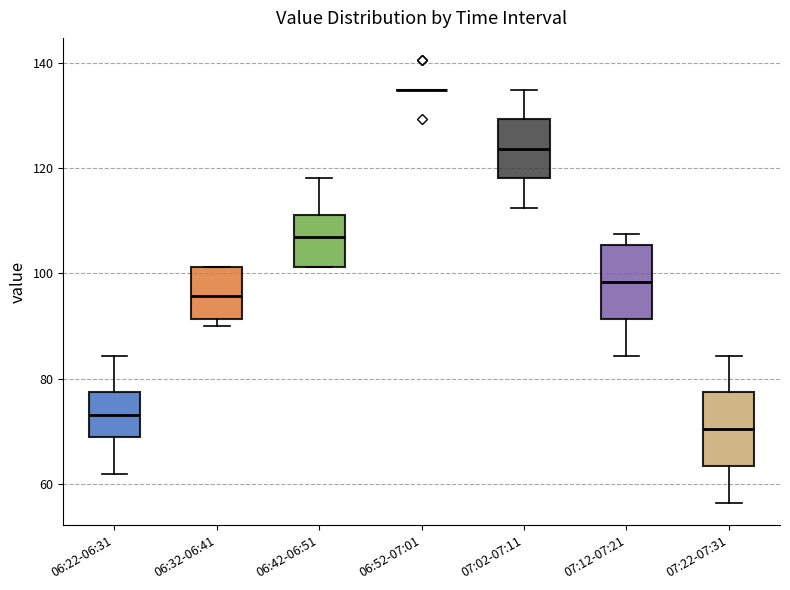

Where does the lower whisker of the box for 06:22-06:31 end on the y-axis? The values are not printed on the chart, so give them approximately, as read against the axis.

62